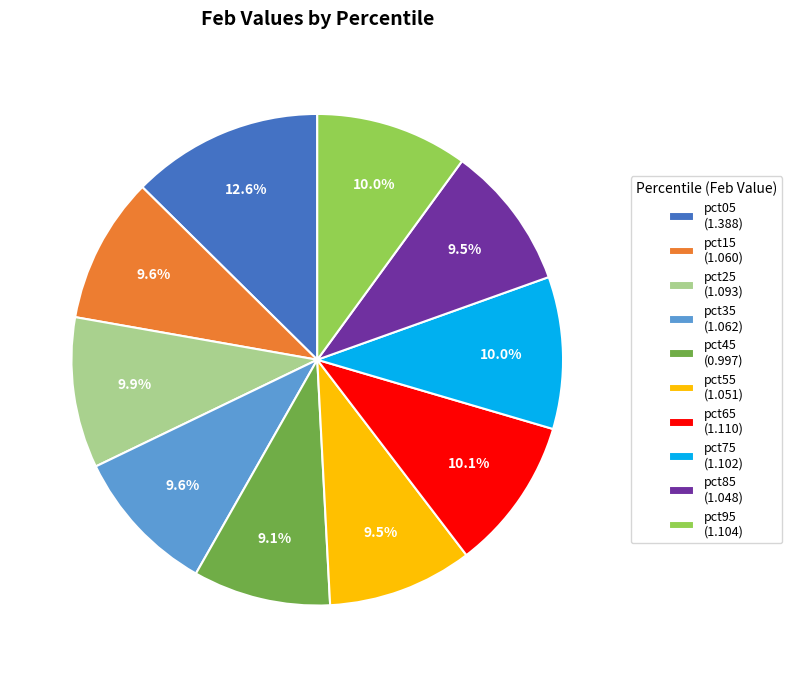

Does pct85 represent more than half of the total?

No